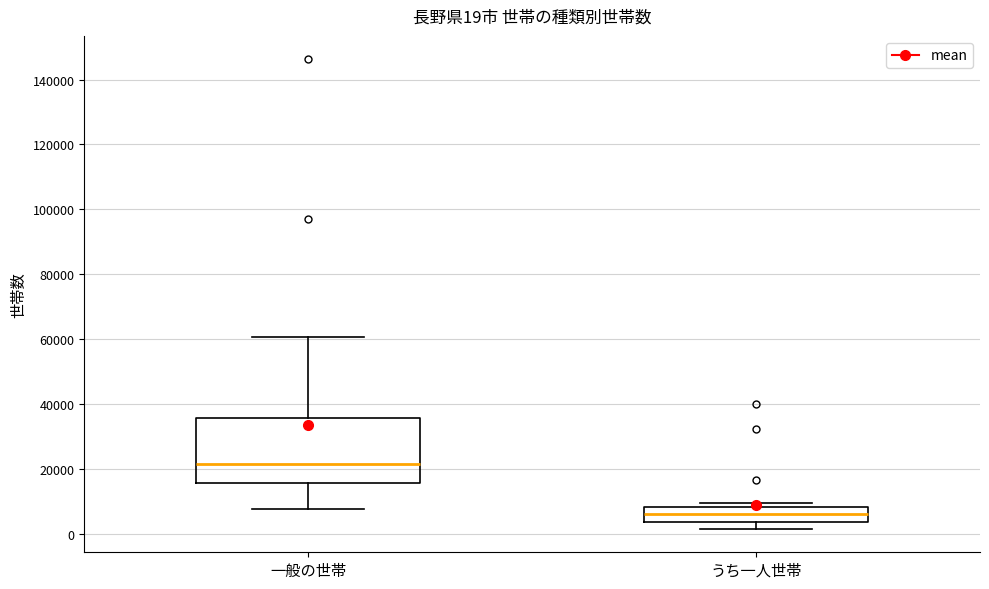

Which box is the tallest, from its lower edge to its upper edge?

一般の世帯